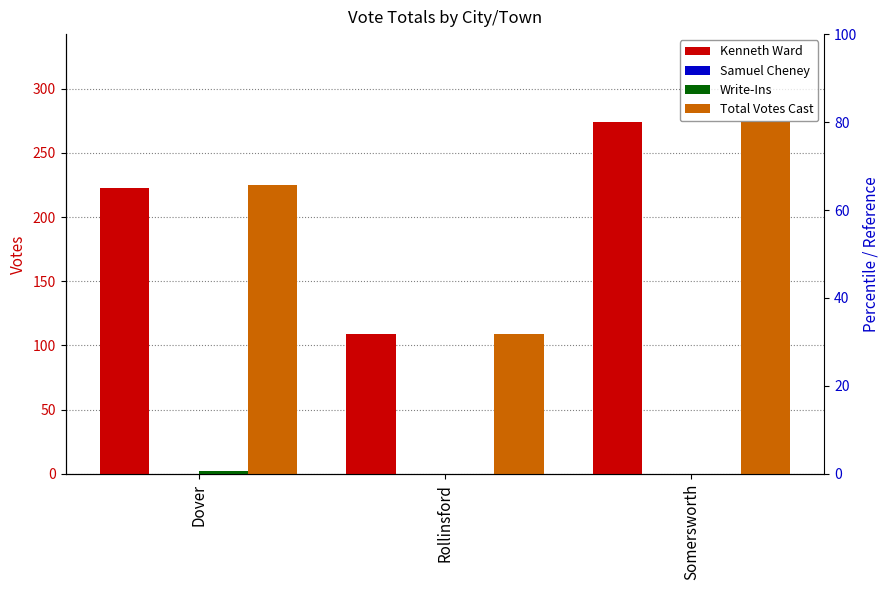

How many Total Votes Cast values are between 109 and 274?

3